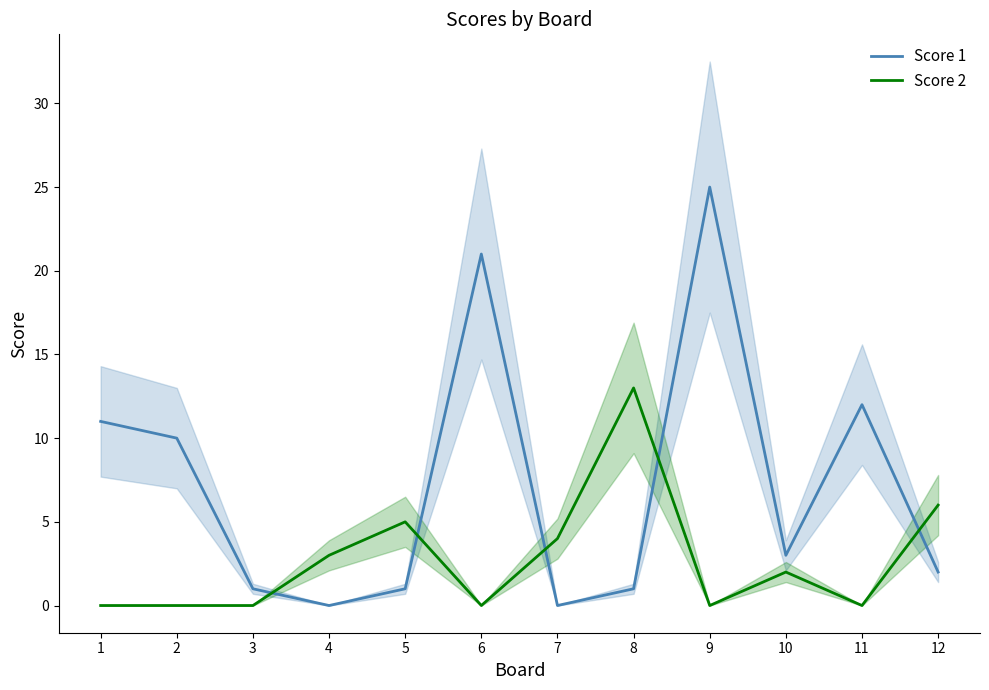

Is the value of Score 2 at 8 greater than the value of Score 1 at 12?

Yes